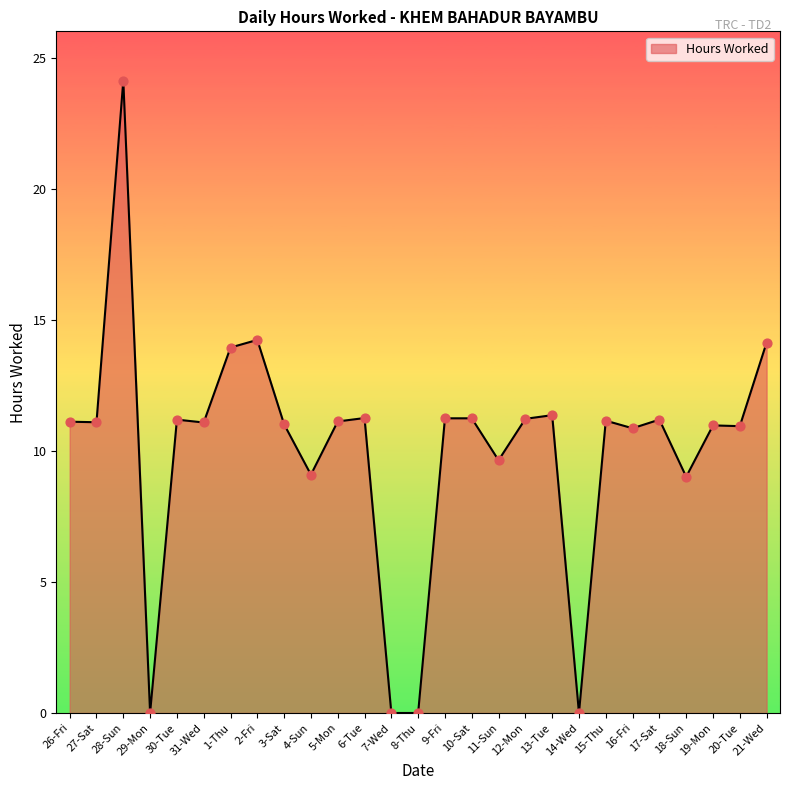

What is the change in value from 3-Sat to 6-Tue?

+0.2